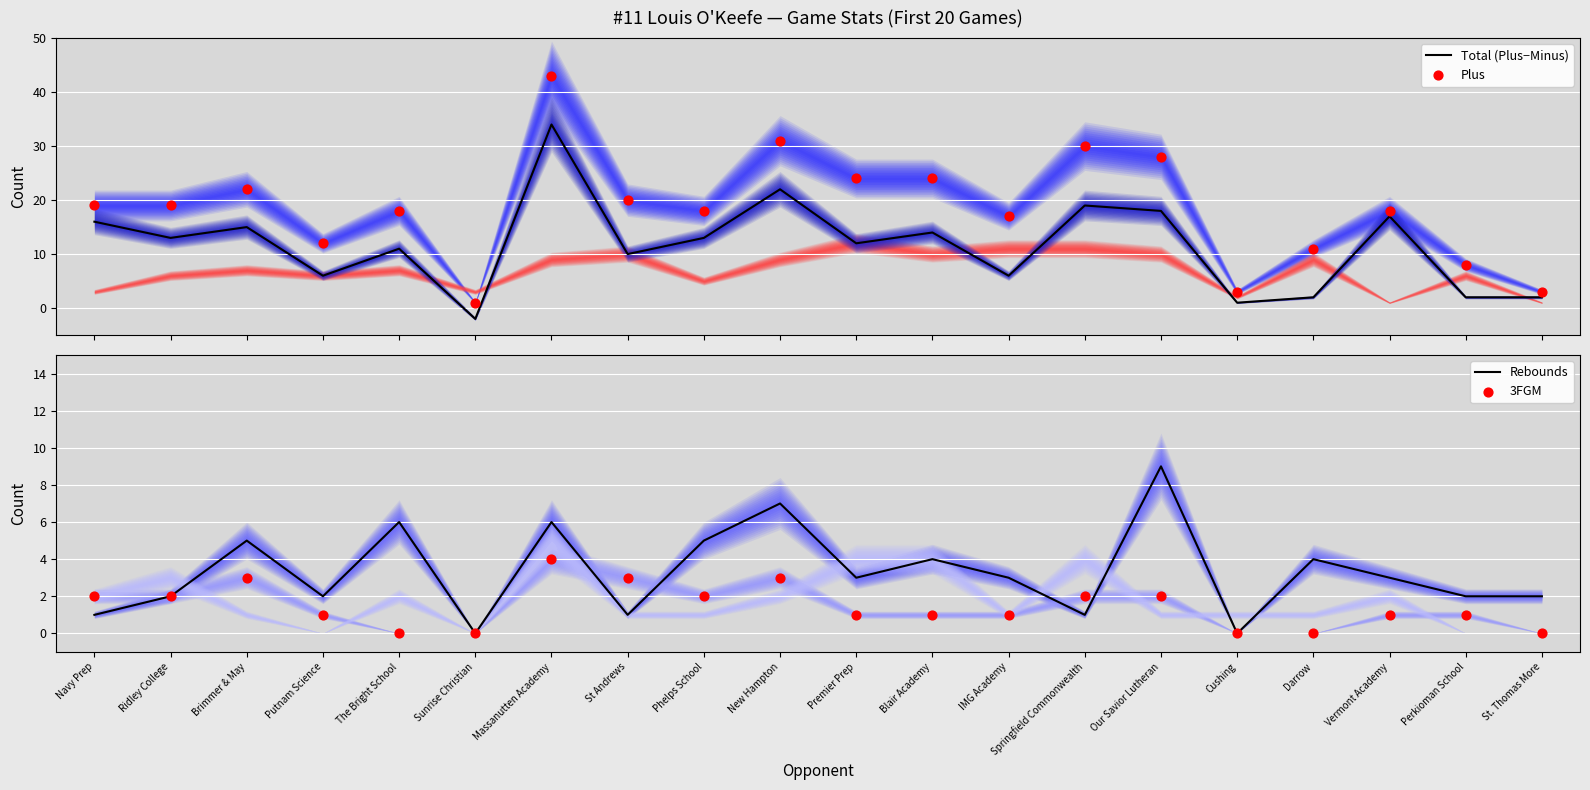

What is the total value across all series at Massanutten Academy?

87